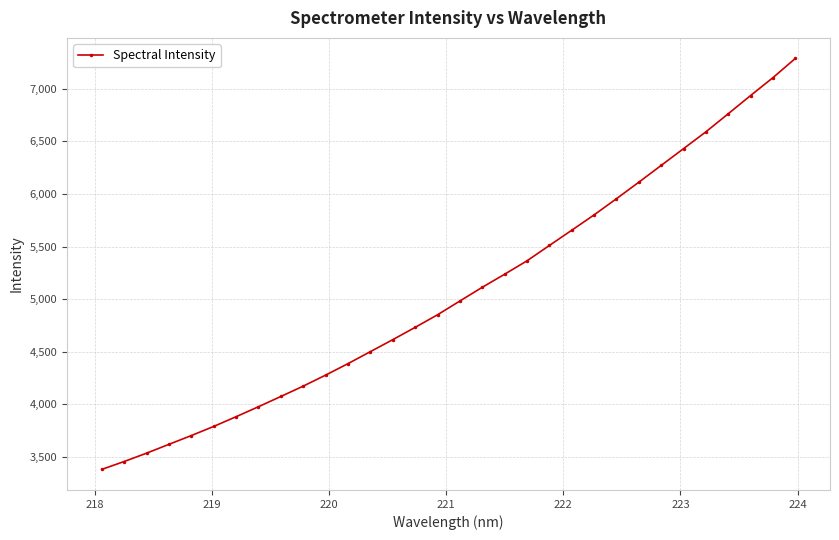

What is the value of the 7th point from the left?

3883.2